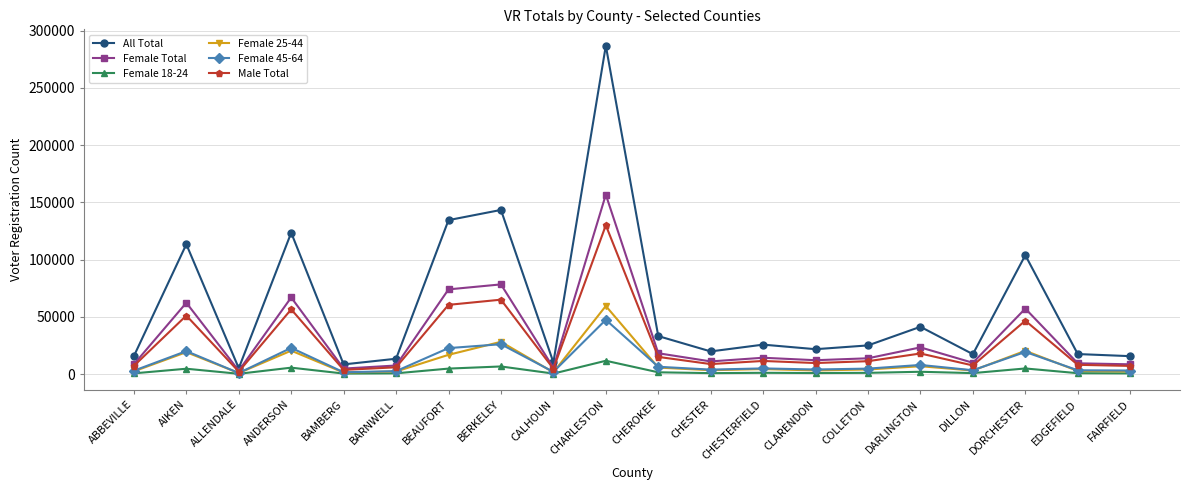

The value of All Total at EDGEFIELD is 17491. True or false?

True